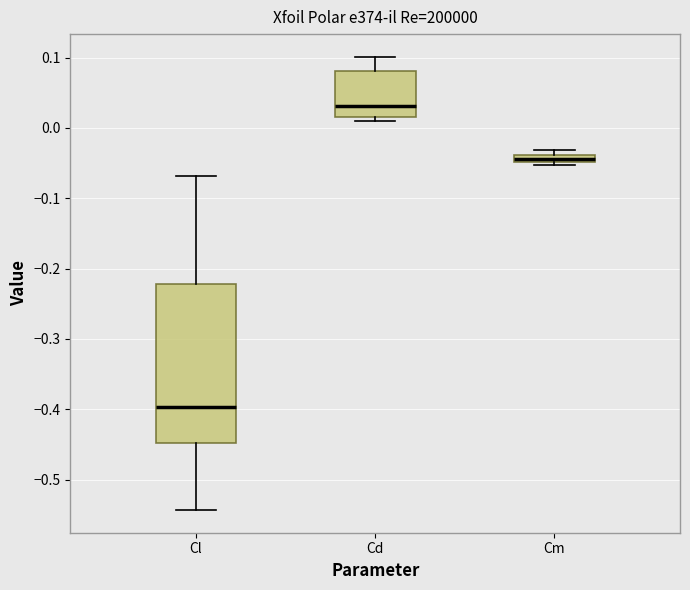

Which box has the highest median line?

Cd